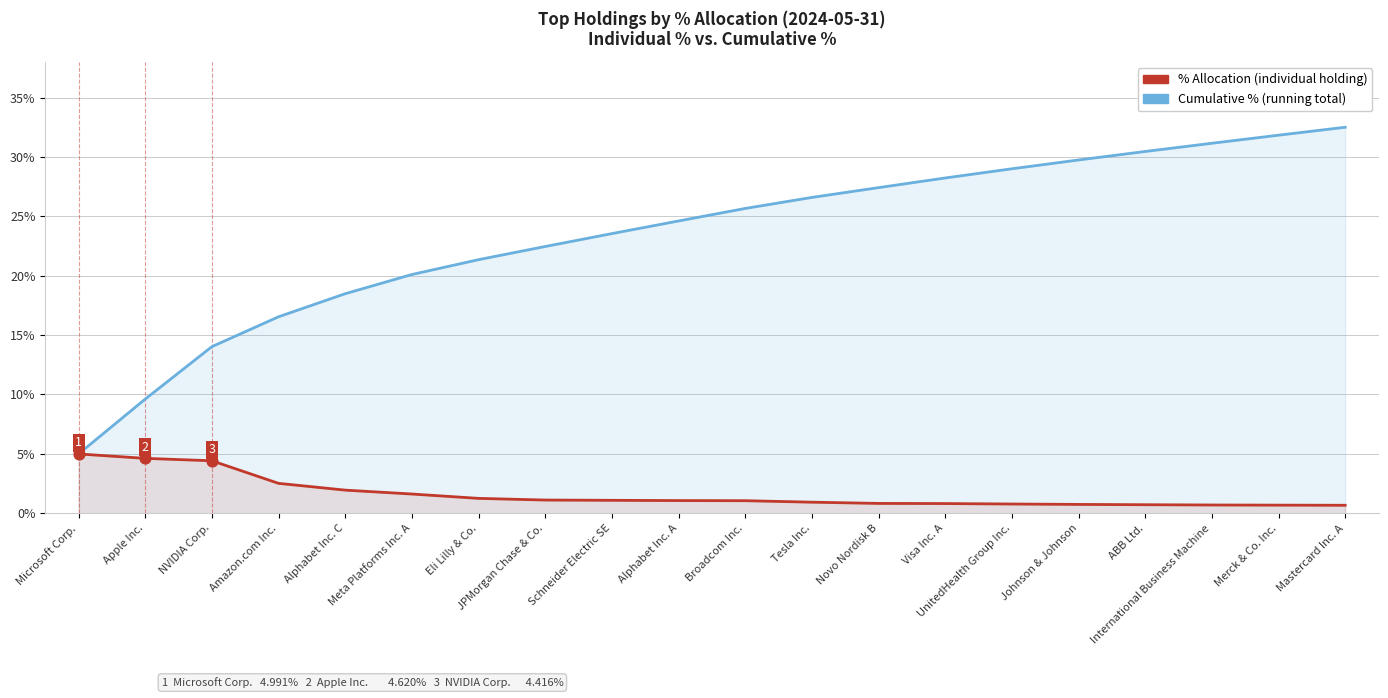

What are all the series names shown in the legend?

Cumulative %, % Allocation